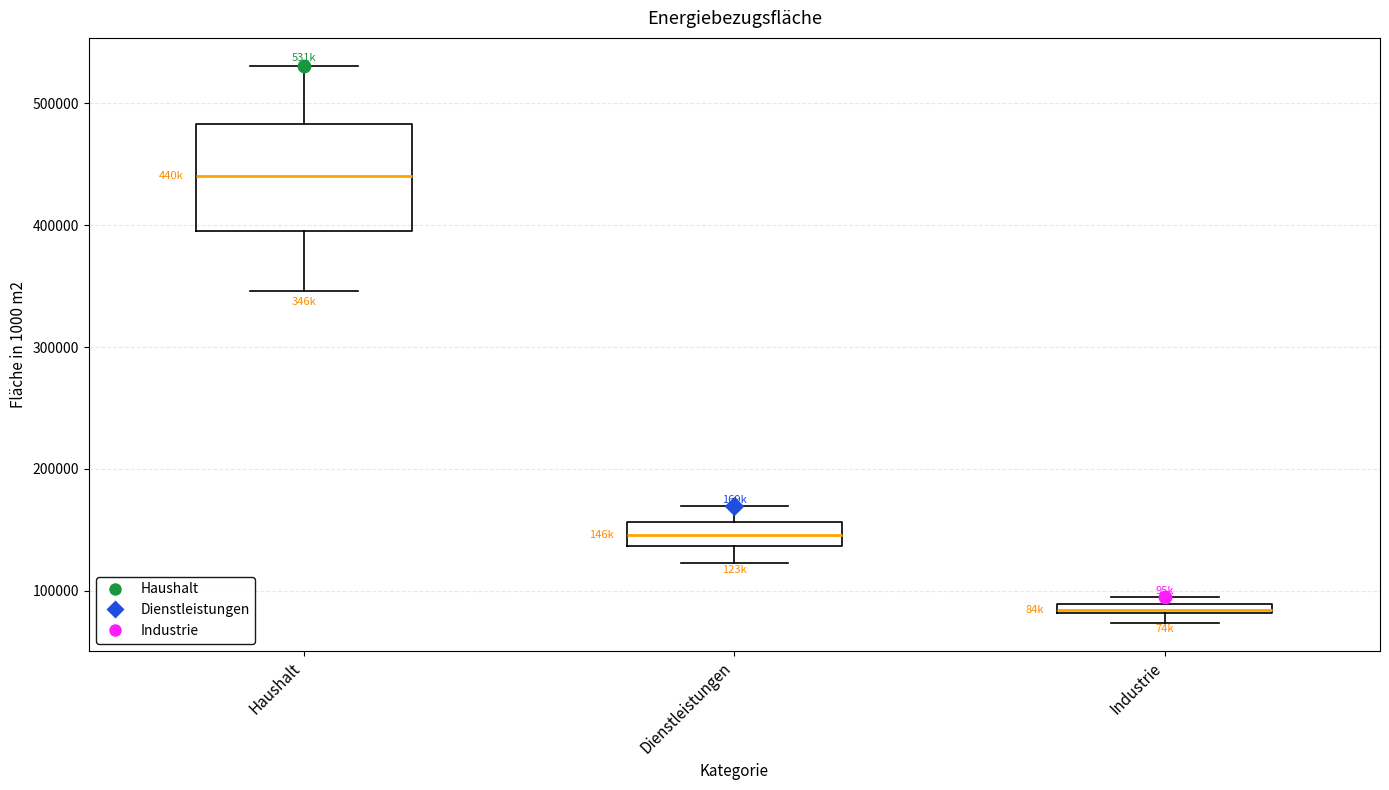

Which box's median line is the highest?

Haushalt